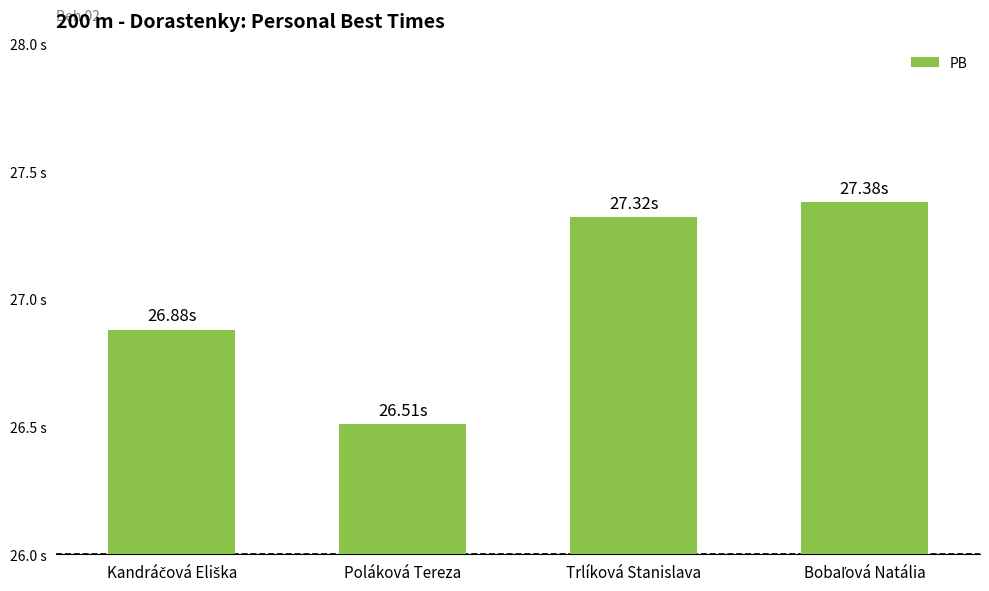

Which category has the highest value across all series?

Bobaľová Natália